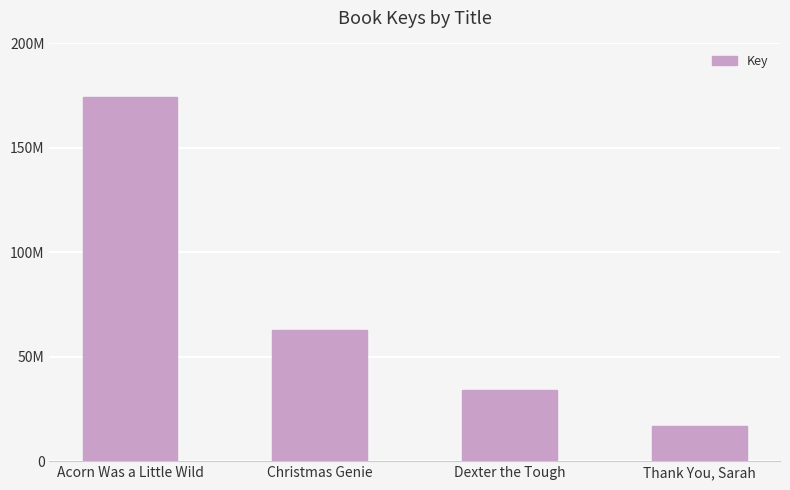

How many values are between 33987641 and 174460443?

3